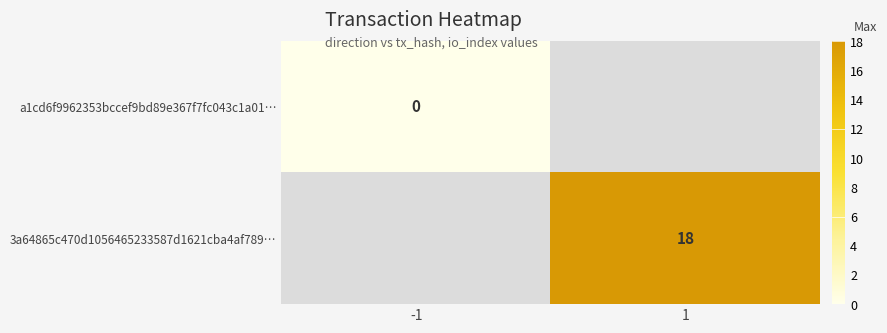

The 3a64865c470d1056465233587d1621cba4af789… series shows 29 at 1. True or false?

False